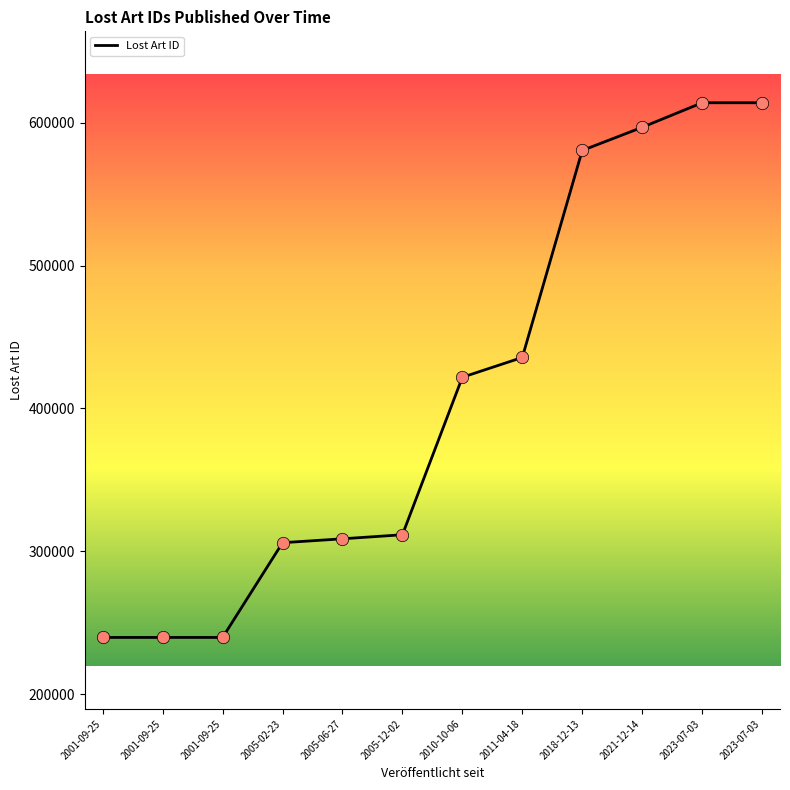

What is the change in value from 2001-09-25 to 2018-12-13?

+340973